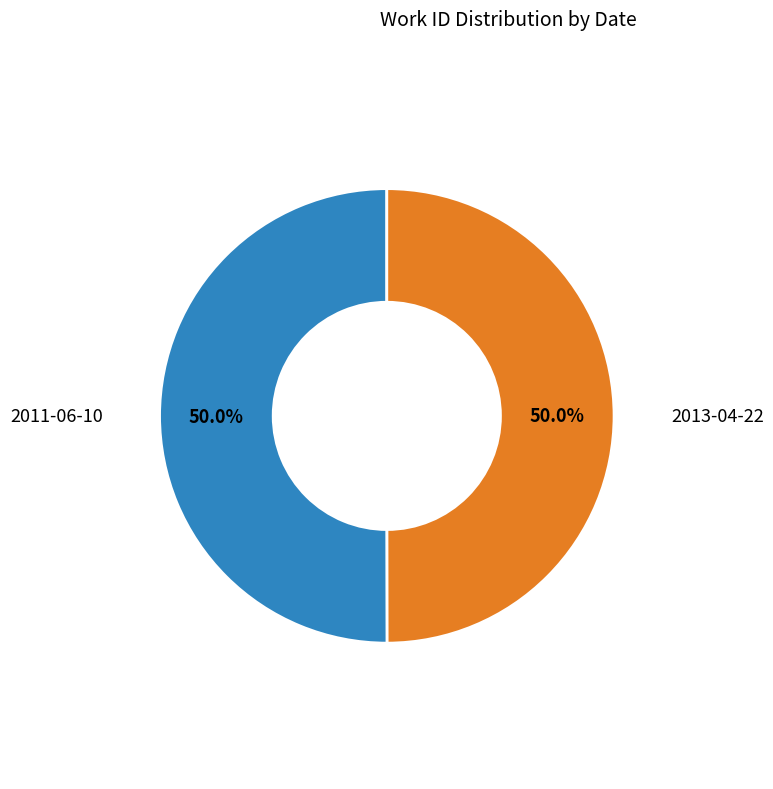

Combined, what portion of the pie is 2013-04-22 and 2011-06-10?

100.0%